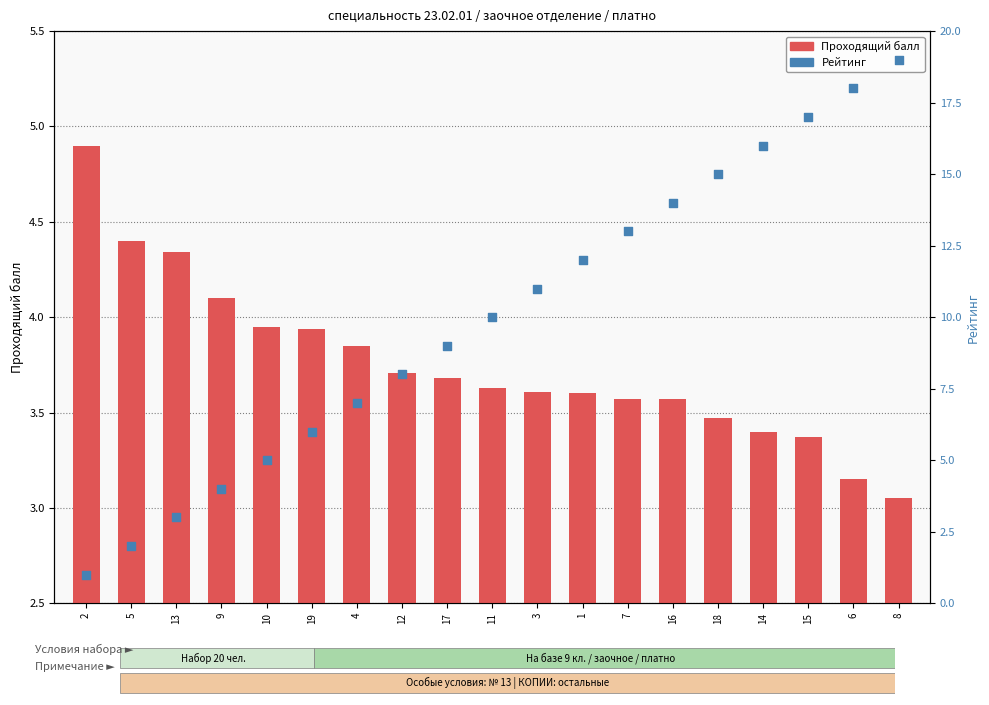

At how many categories does at least one series exceed 3?

19